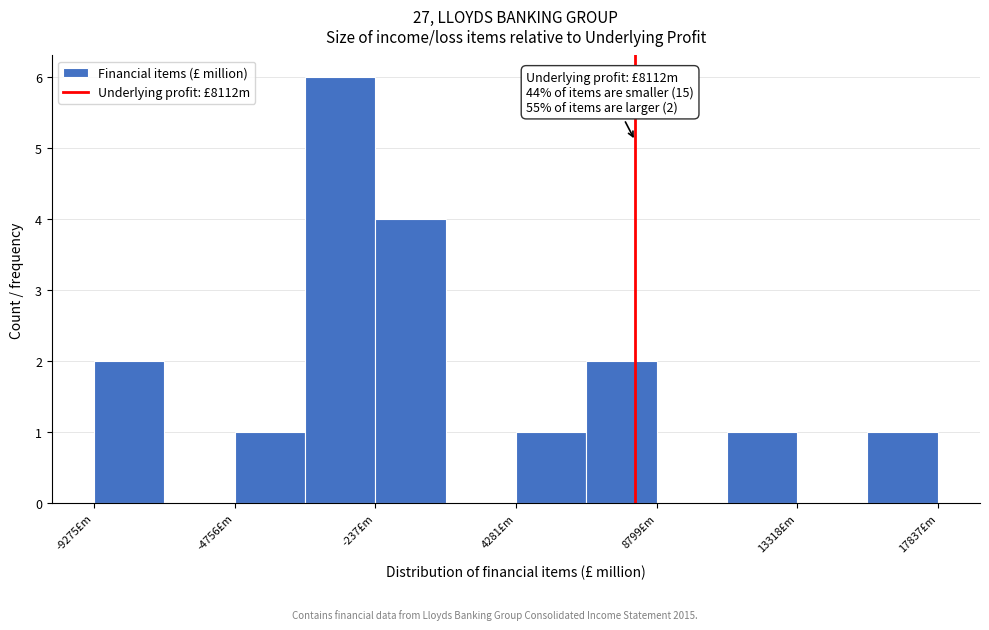

Over which range of the x-axis is the bar tallest?

-2500 to 0